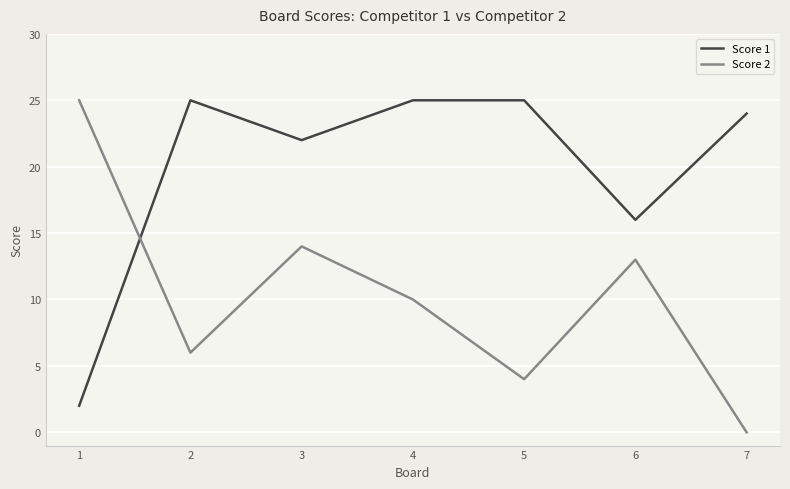

Does the chart have visible grid lines?

Yes